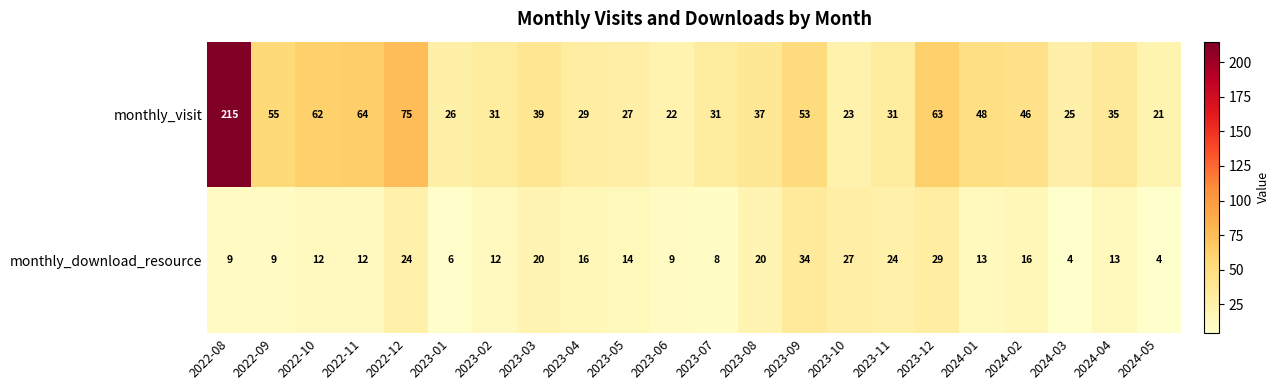

True or false: monthly_download_resource has a value of 29 at 2023-12.

True